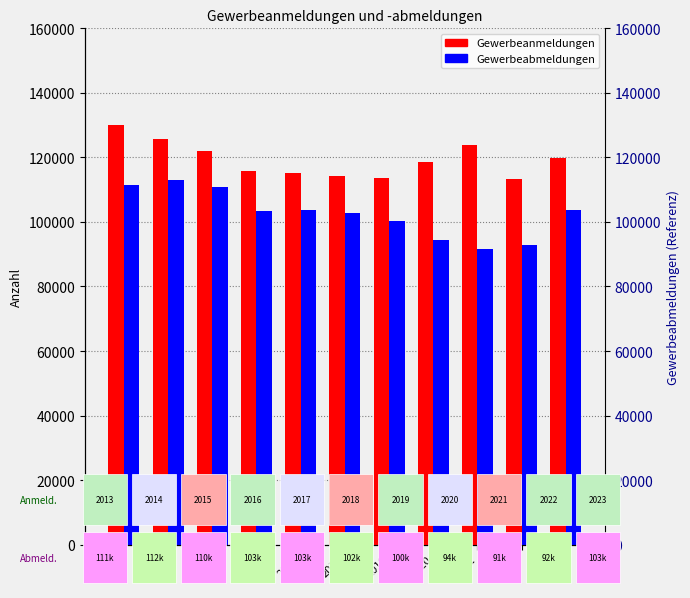

What is the difference between the maximum and minimum values in the Gewerbeabmeldungen series?

21213